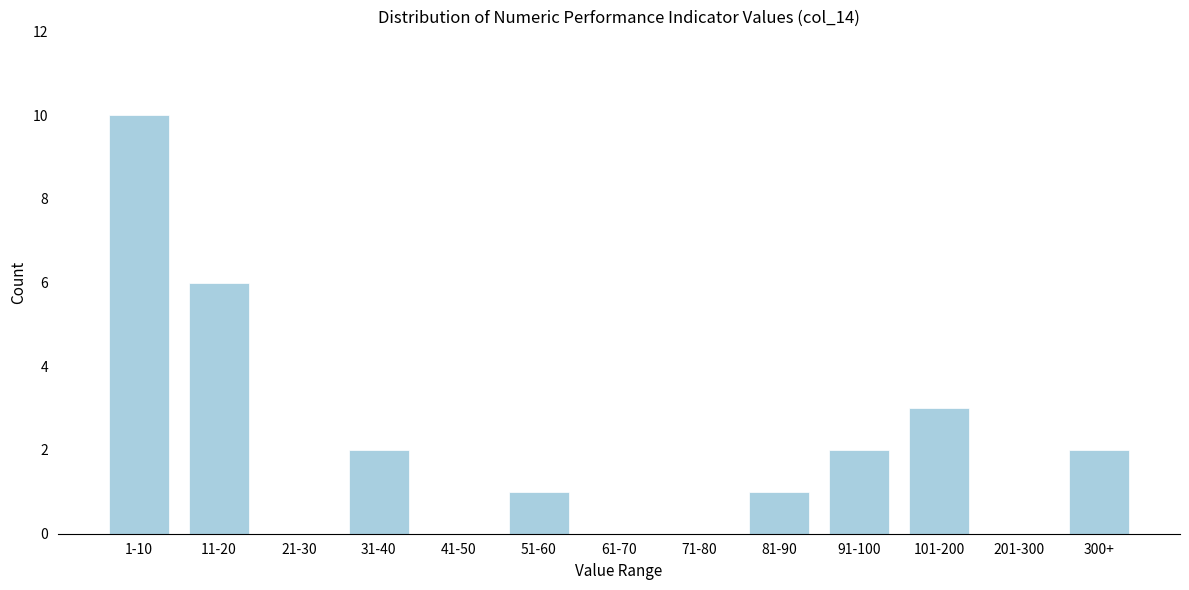

Reading right to left, what are all the values shown in this chart?

300+=2	201-300=0	101-200=3	91-100=2	81-90=1	71-80=0	61-70=0	51-60=1	41-50=0	31-40=2	21-30=0	11-20=6	1-10=10